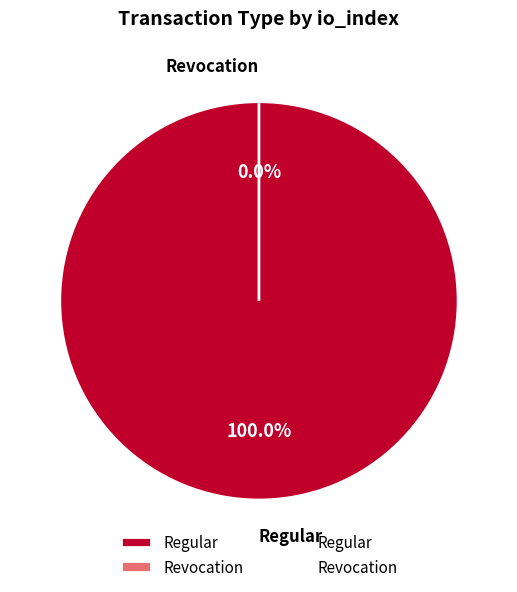

True or false: Regular accounts for 100% of the total.

True